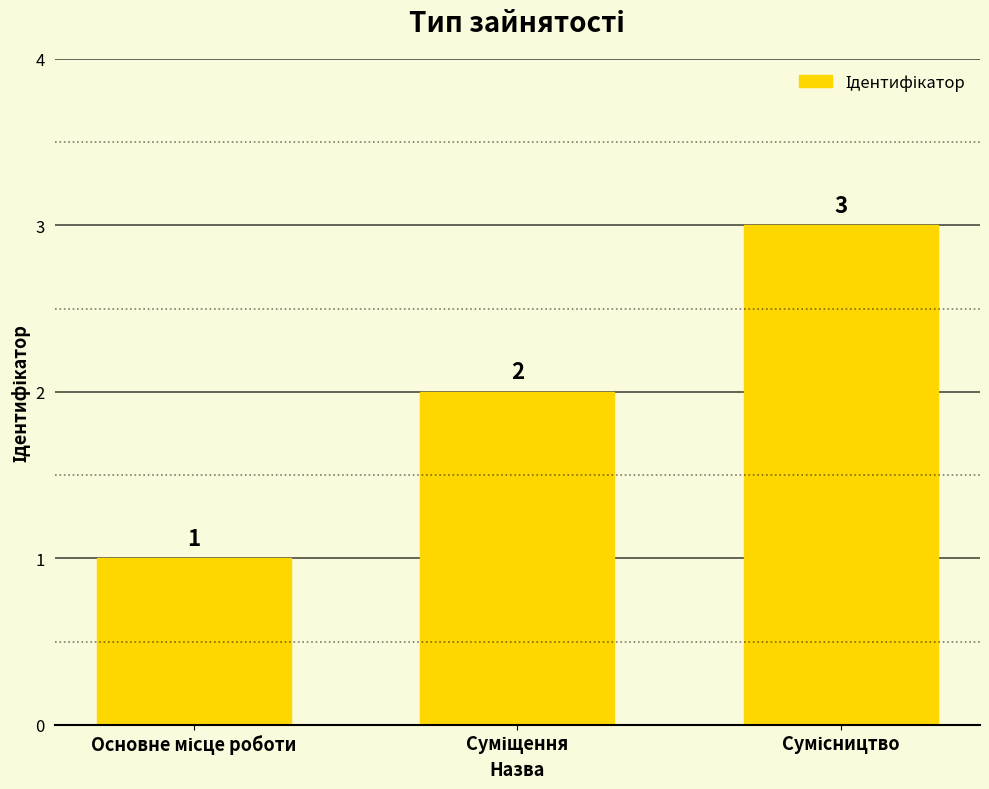

What is the greatest value displayed?

3